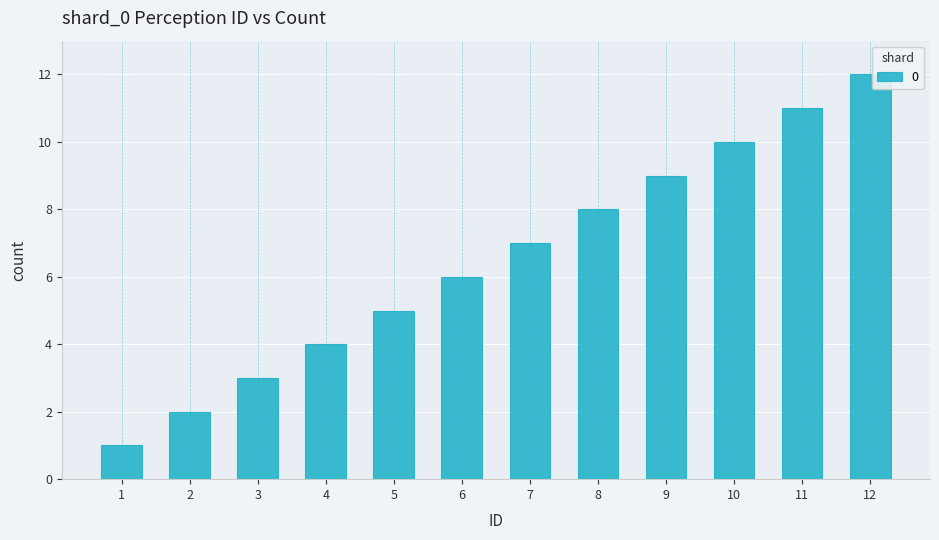

List the labels in order of value, smallest first.

1, 2, 3, 4, 5, 6, 7, 8, 9, 10, 11, 12